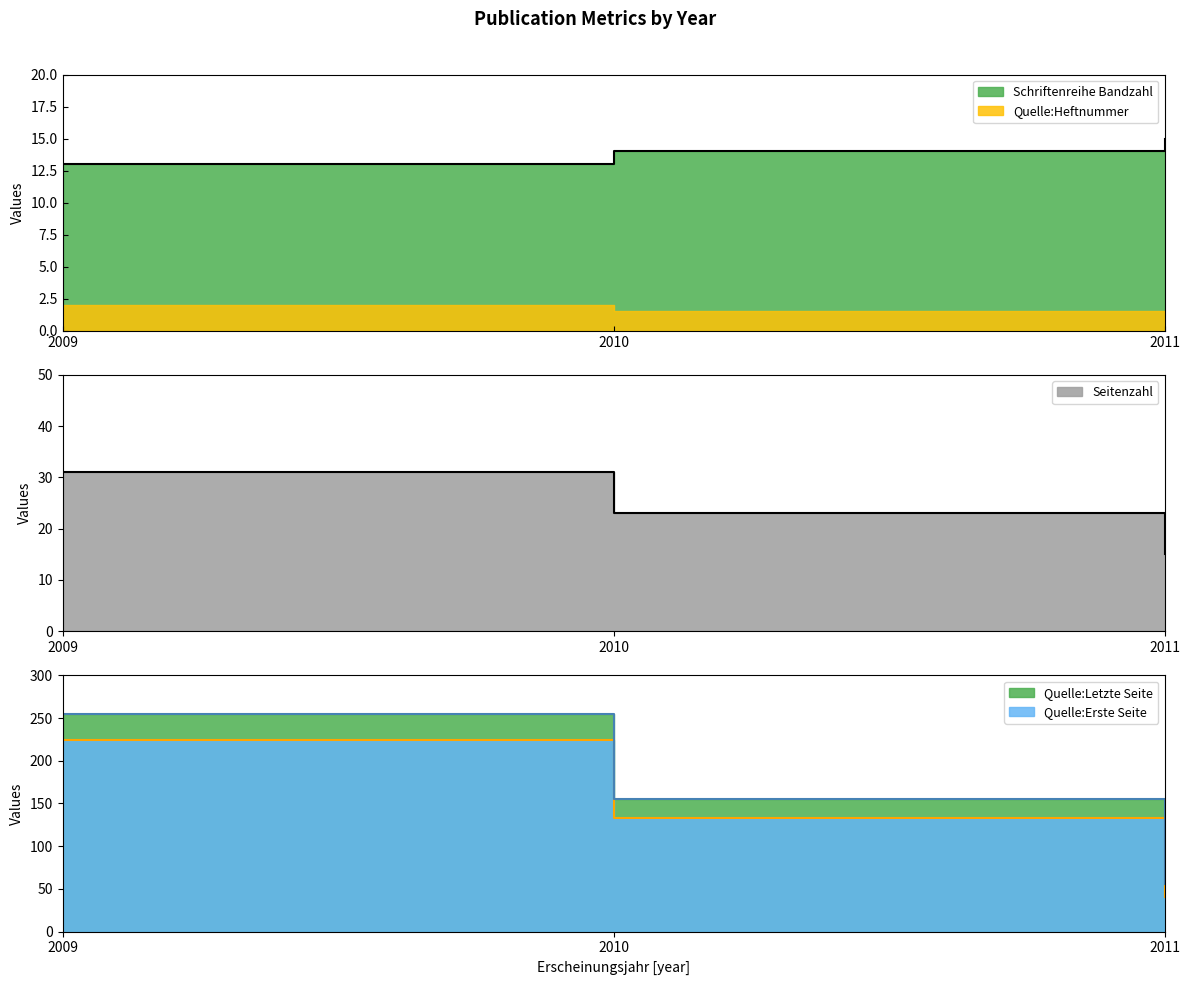

What are all the series names shown in the legend?

Schriftenreihe Bandzahl, Quelle:Heftnummer, Seitenzahl, Quelle:Erste Seite, Quelle:Letzte Seite